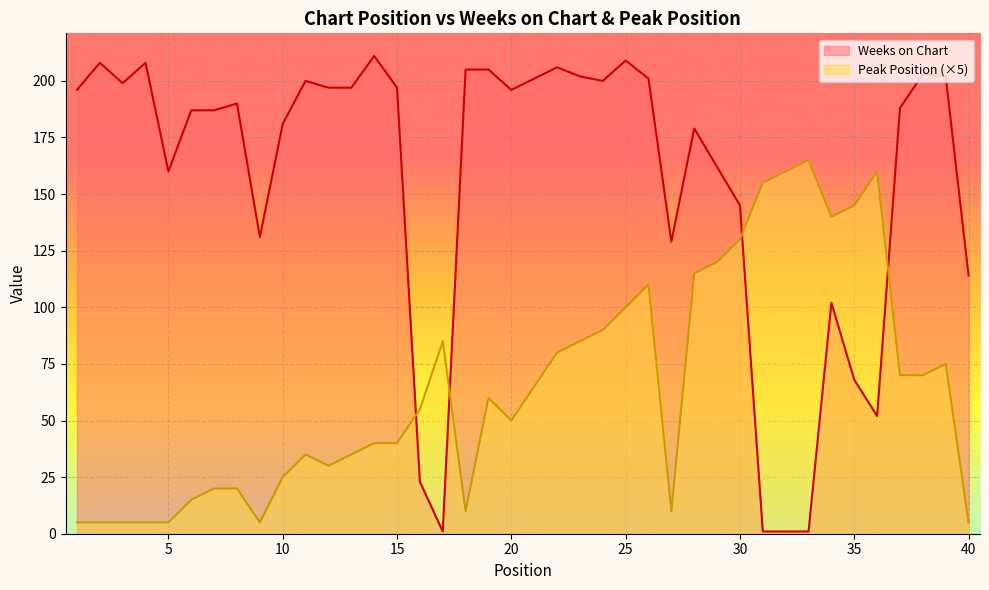

The value of Peak Position at 4 is 9. True or false?

False